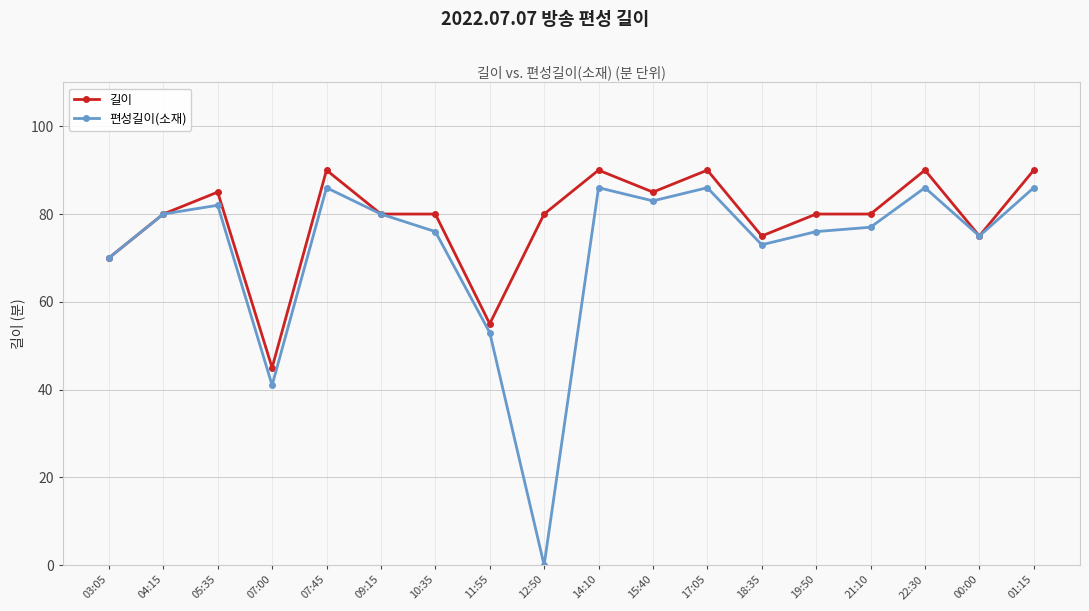

Reading left to right, extract all data points from this chart.

길이: 03:05=70	04:15=80	05:35=85	07:00=45	07:45=90	09:15=80	10:35=80	11:55=55	12:50=80	14:10=90	15:40=85	17:05=90	18:35=75	19:50=80	21:10=80	22:30=90	00:00=75	01:15=90
편성길이(소재): 03:05=70	04:15=80	05:35=82	07:00=41	07:45=86	09:15=80	10:35=76	11:55=53	12:50=0	14:10=86	15:40=83	17:05=86	18:35=73	19:50=76	21:10=77	22:30=86	00:00=75	01:15=86